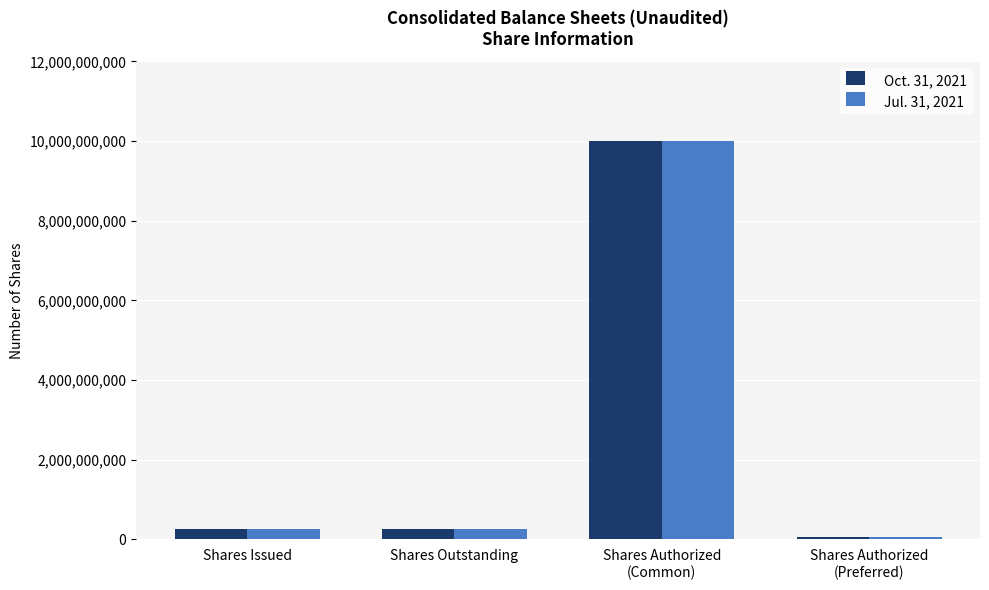

Reading left to right, what are all the values shown in this chart?

Oct. 31, 2021: 259376620	259376620	10000000000	50000000
Jul. 31, 2021: 259376620	259376620	10000000000	50000000